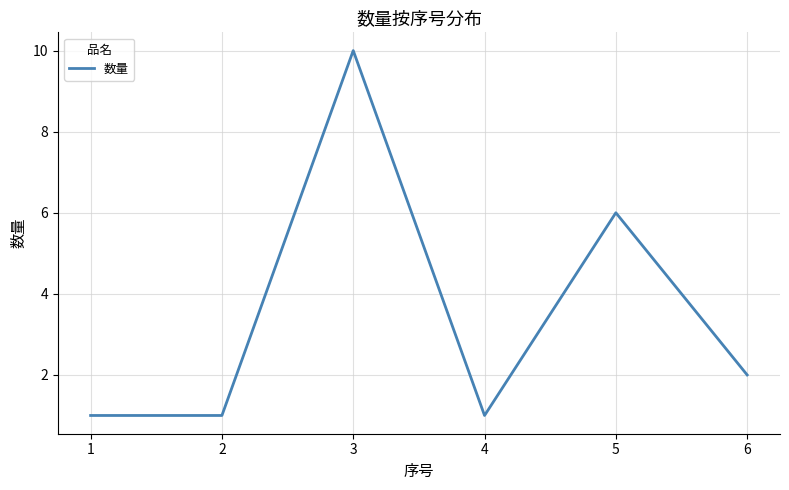

What is the difference between the values at 4 and 5?

5